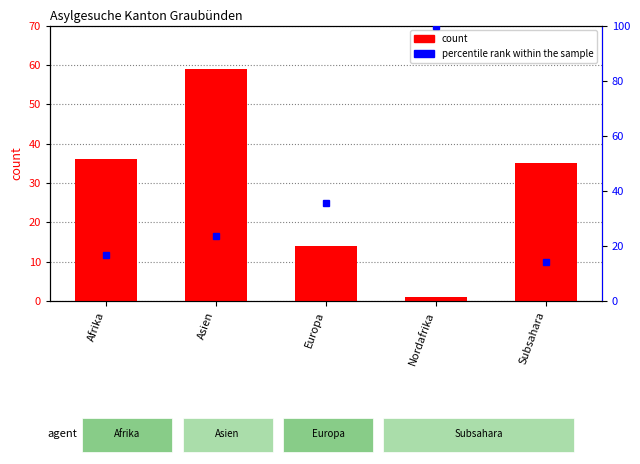

How many data points does each series have?

5